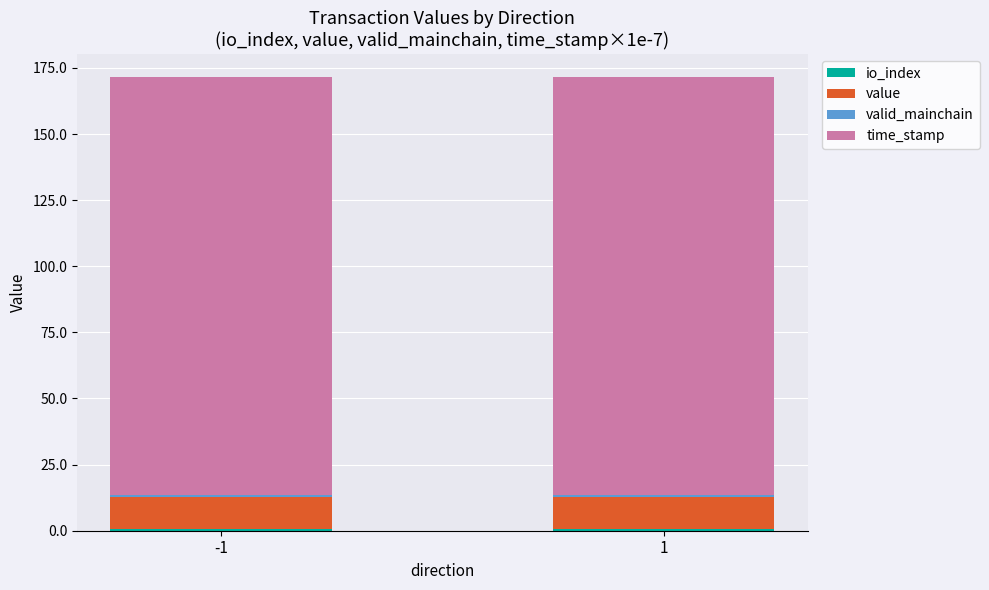

Are the bars grouped side by side (vs. stacked)?

No